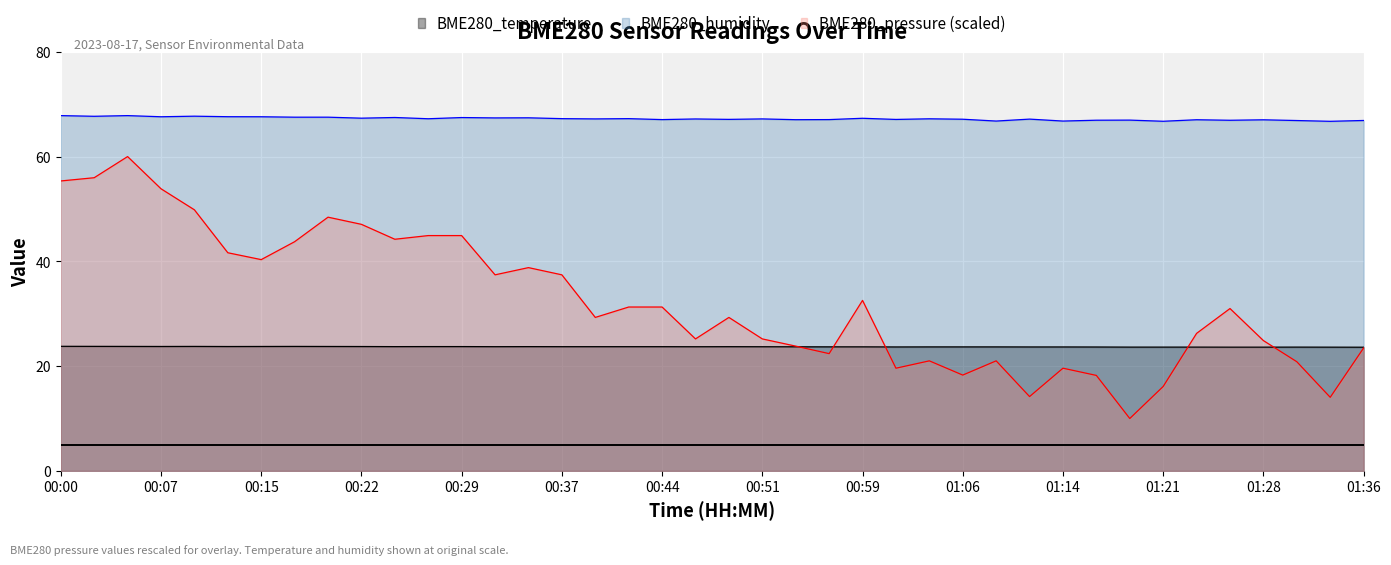

True or false: BME280_pressure_scaled and BME280_humidity intersect in this chart.

False